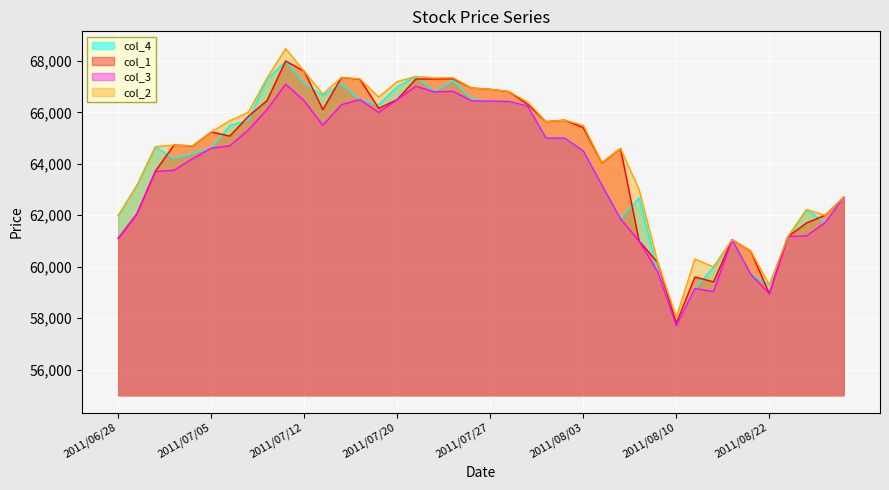

What is the spread (max minus min) of values at 2011/08/11?

1150